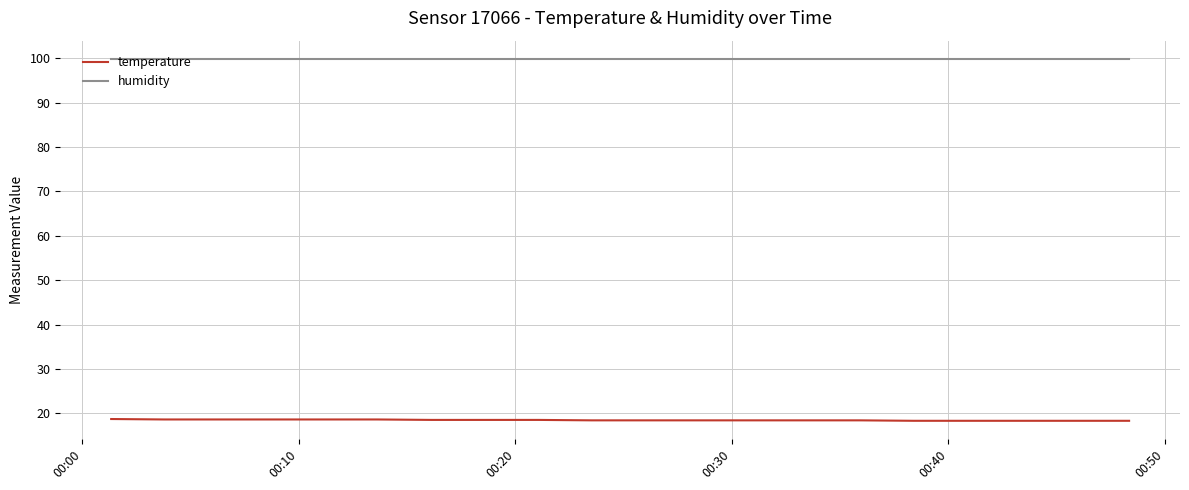

What is the average value of the temperature series?

18.5